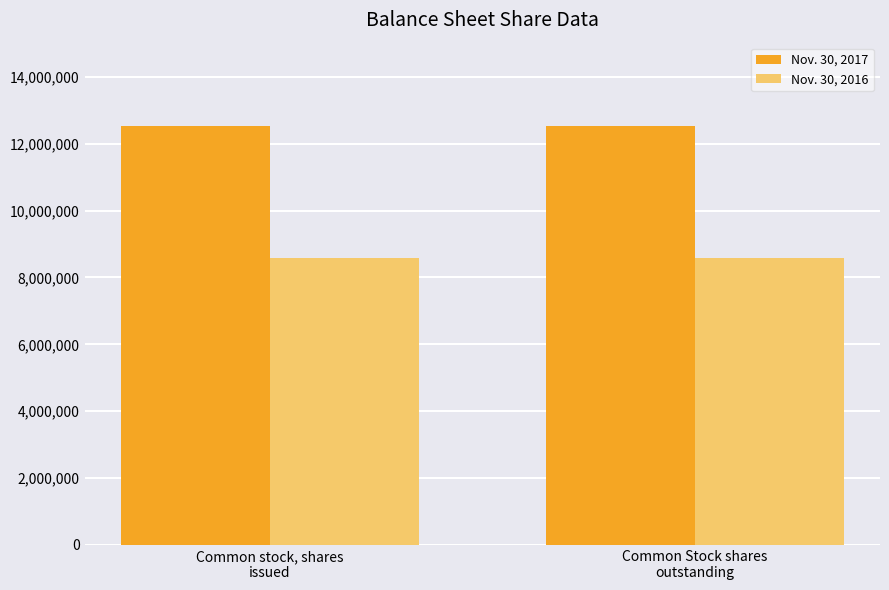

Which series has the largest total across all categories?

Nov. 30, 2017